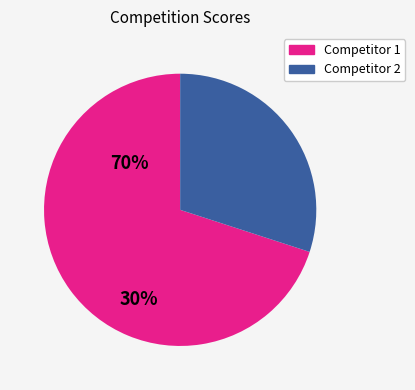

Is there any slice that represents more than half of the pie?

Yes